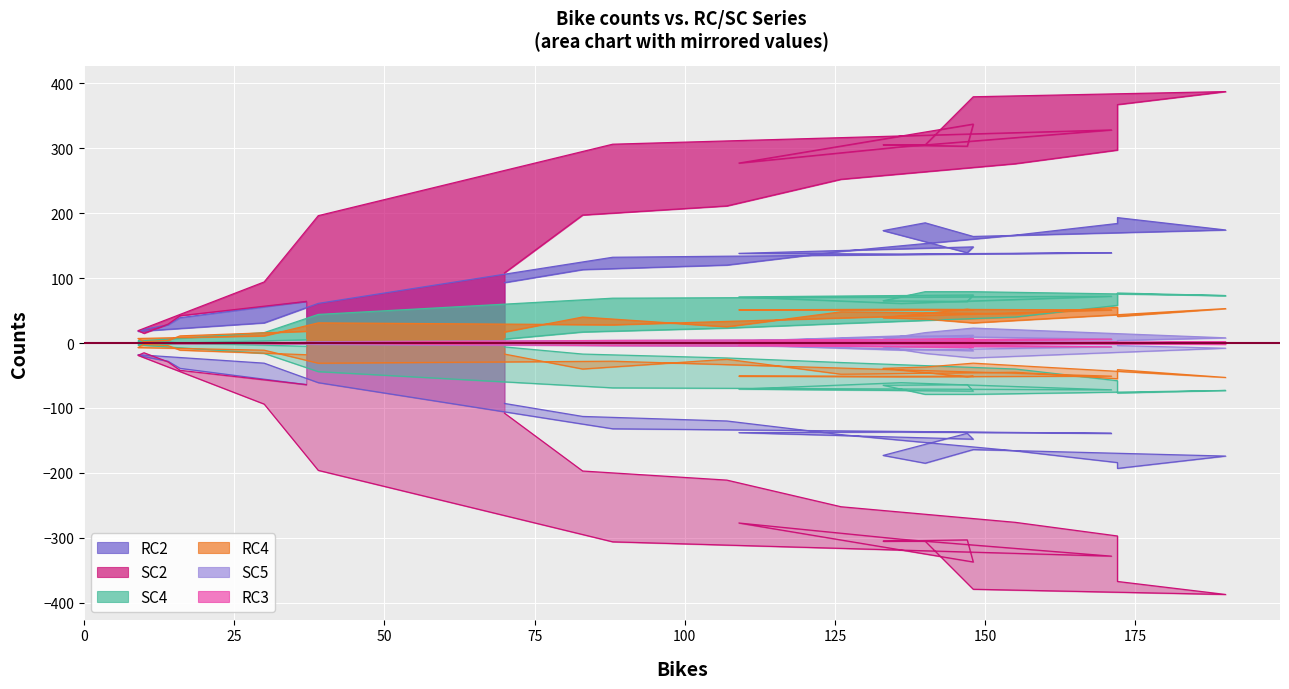

Rank the categories by SC4 value from highest to lowest.

140, 148, 172, 148, 190, 171, 109, 88, 133, 147, 136, 172, 39, 155, 126, 107, 83, 30, 70, 37, 10, 9, 14, 16